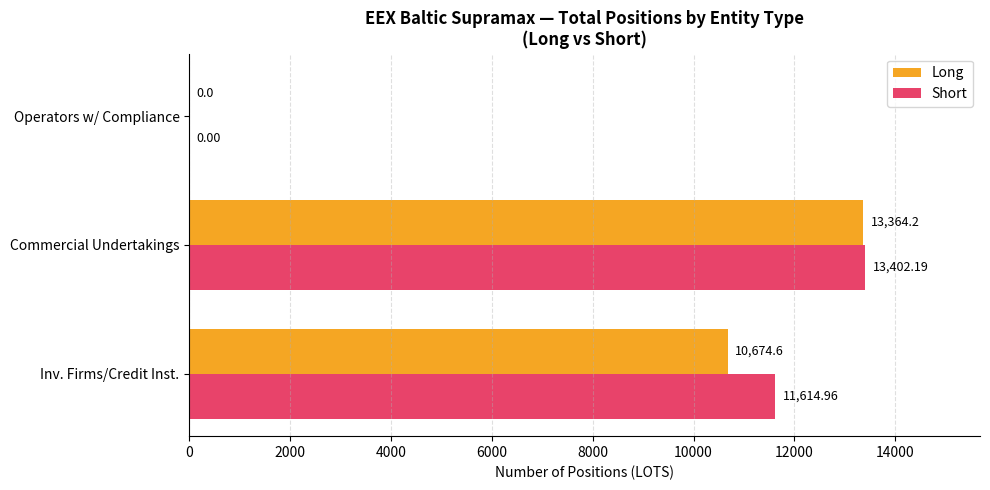

What is the total value across all series at Inv. Firms/Credit Inst.?

22289.6